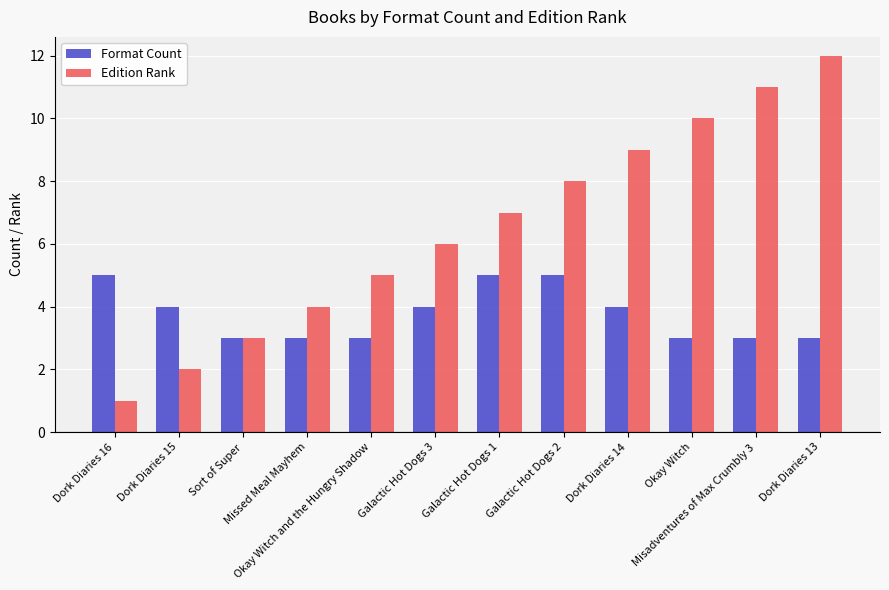

What is the difference between the maximum and minimum values in the Edition Rank series?

11